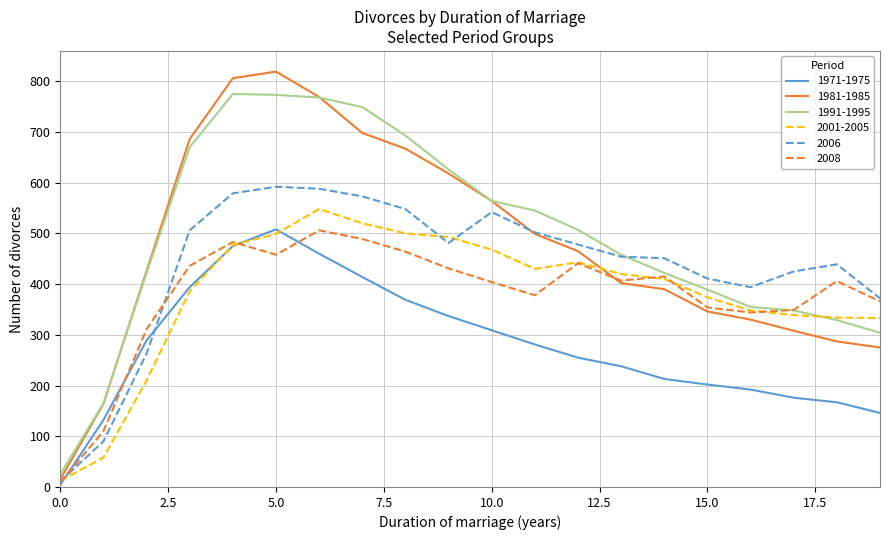

Which series has the widest spread of values?

1981-1985